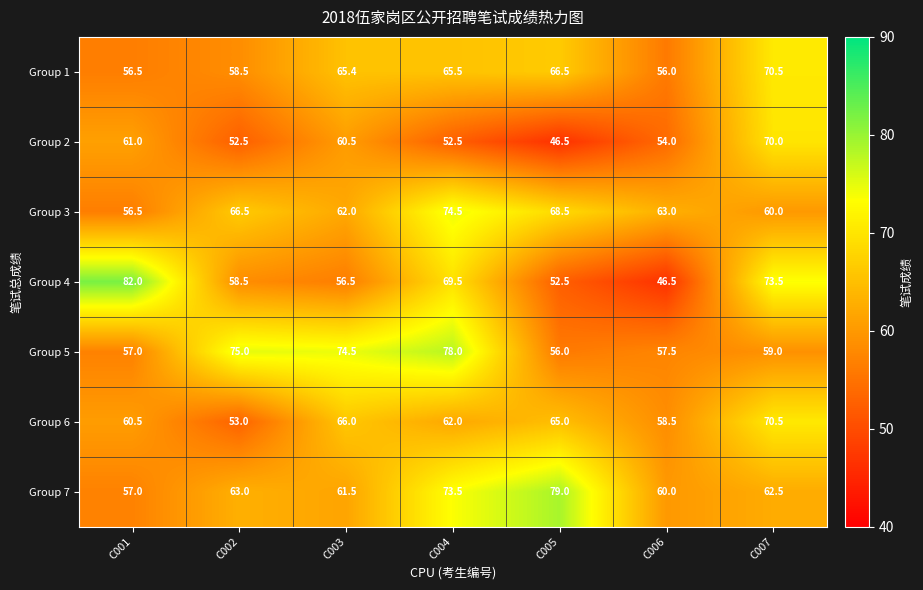

What is the minimum value shown in the chart?

46.5